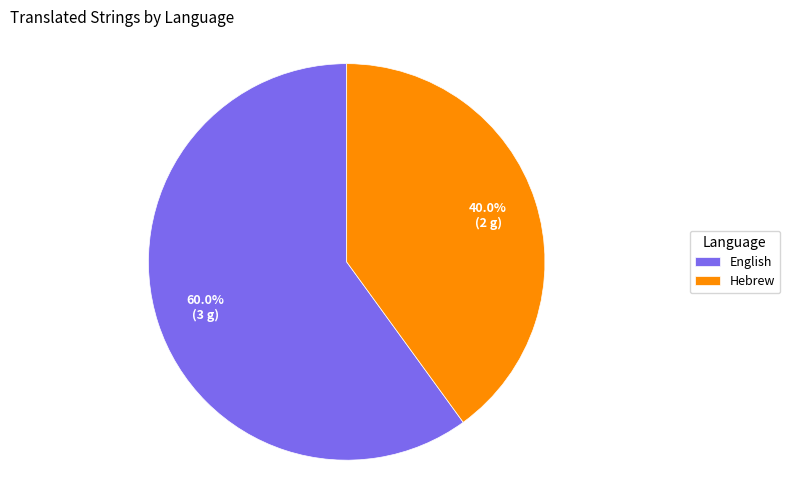

What is the largest slice in the pie chart?

English